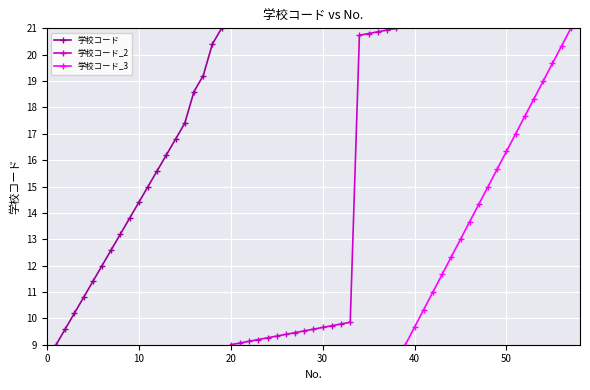

How many distinct data groups are displayed?

3